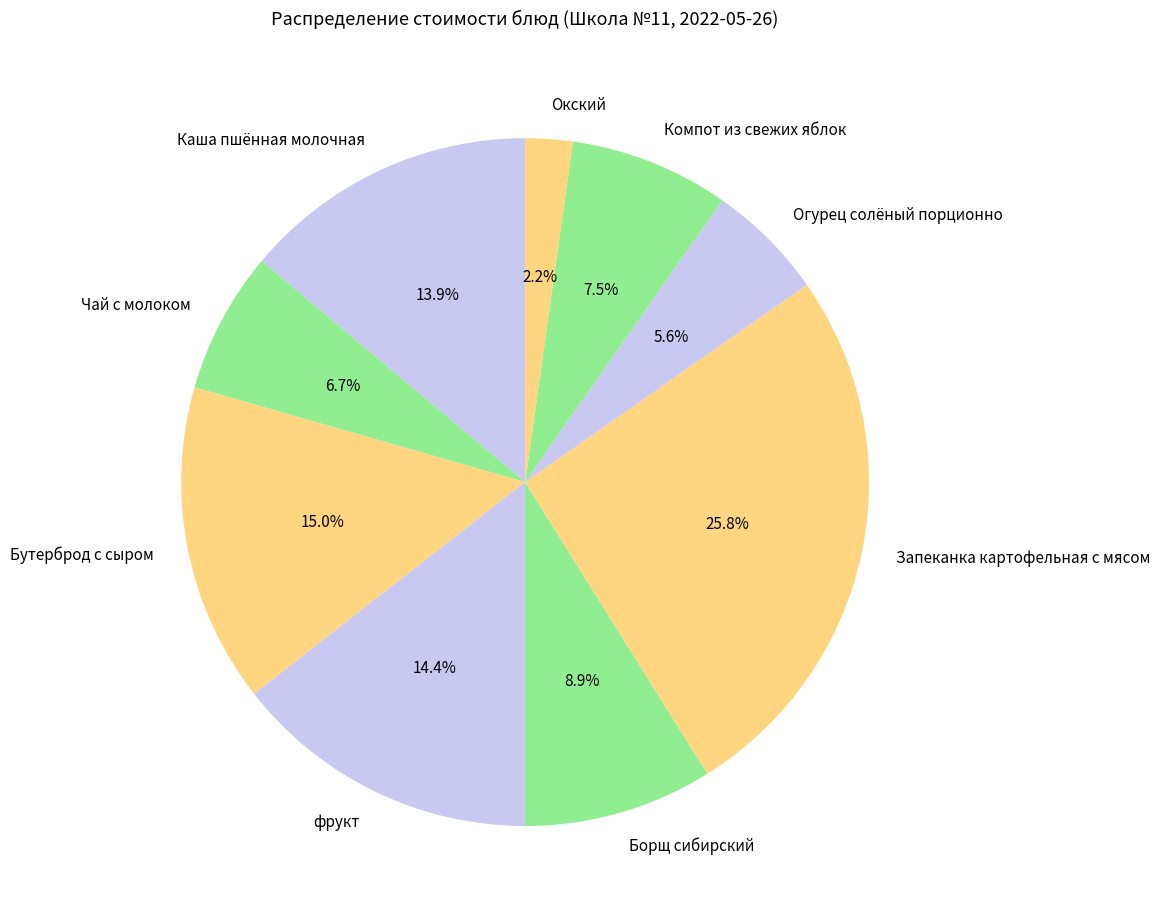

Does Каша пшённая молочная represent more than half of the total?

No